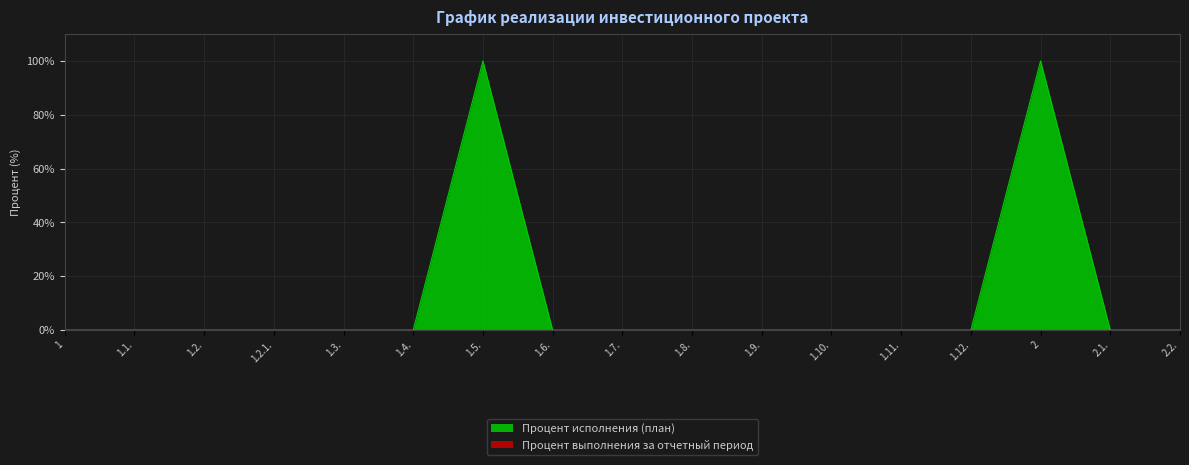

List the labels in order of value, largest first.

1.5., 2, 1, 1.1., 1.2., 1.2.1., 1.3., 1.4., 1.6., 1.7., 1.8., 1.9., 1.10., 1.11., 1.12., 2.1., 2.2.